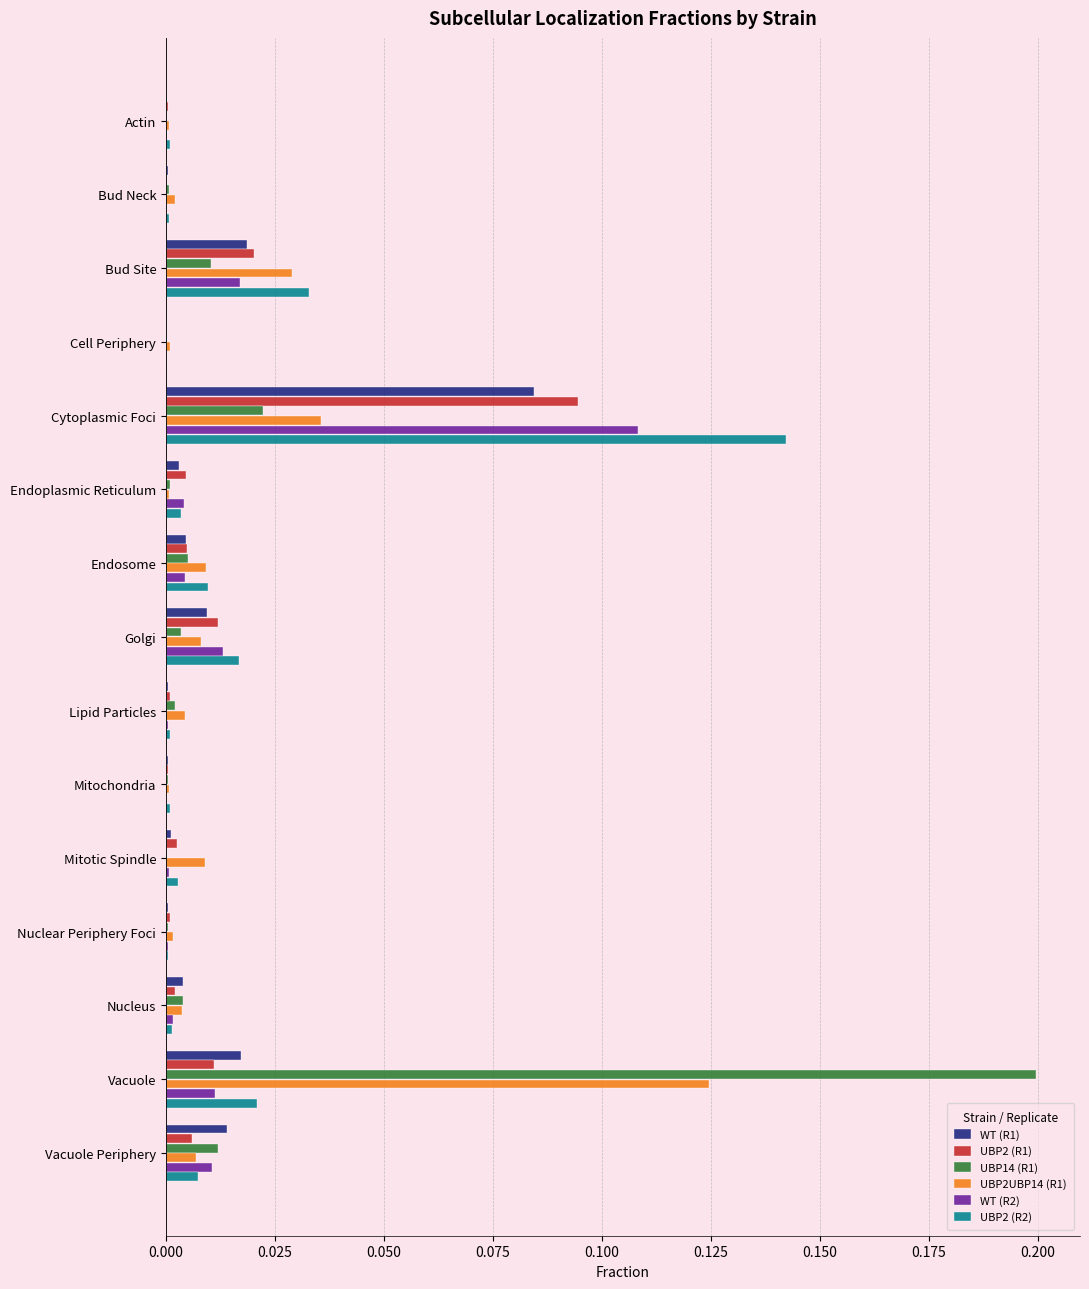

What are all the series names shown in the legend?

WT (R1), UBP2 (R1), UBP14 (R1), UBP2UBP14 (R1), WT (R2), UBP2 (R2)